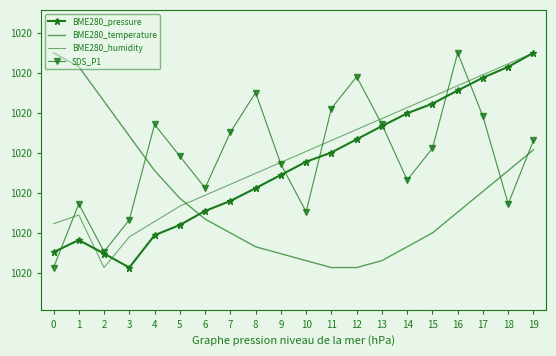

What is the value of the BME280_pressure point at the 5th from the left?

1019.6